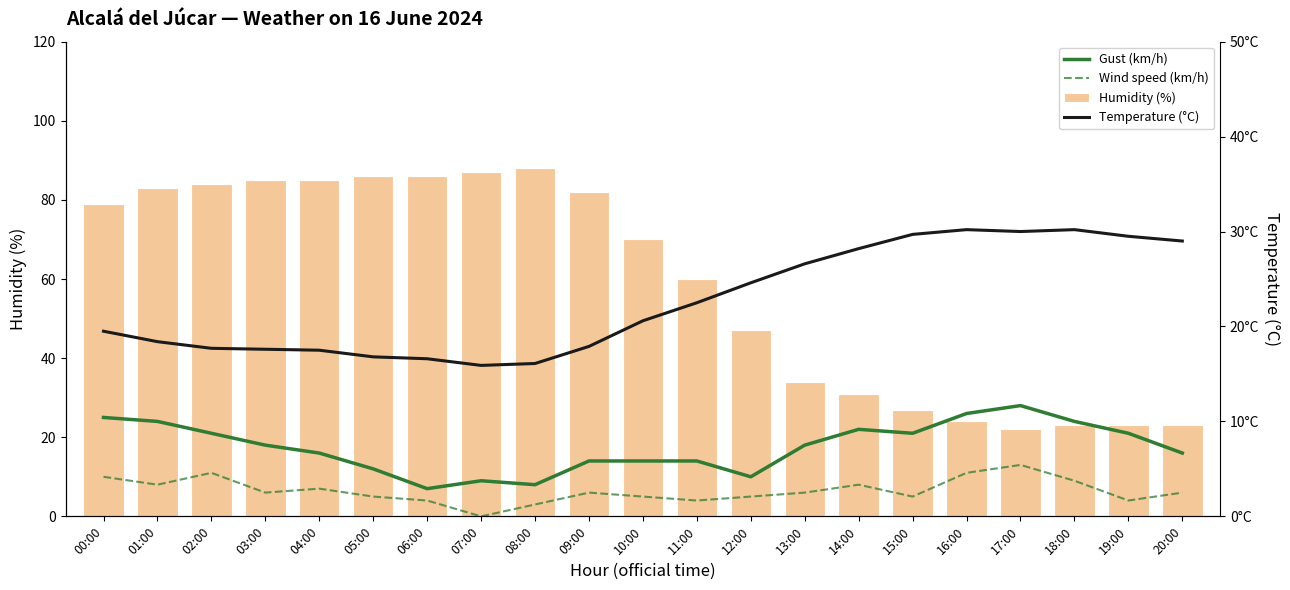

At which label is Temperature (°C) closest to 23?

11:00